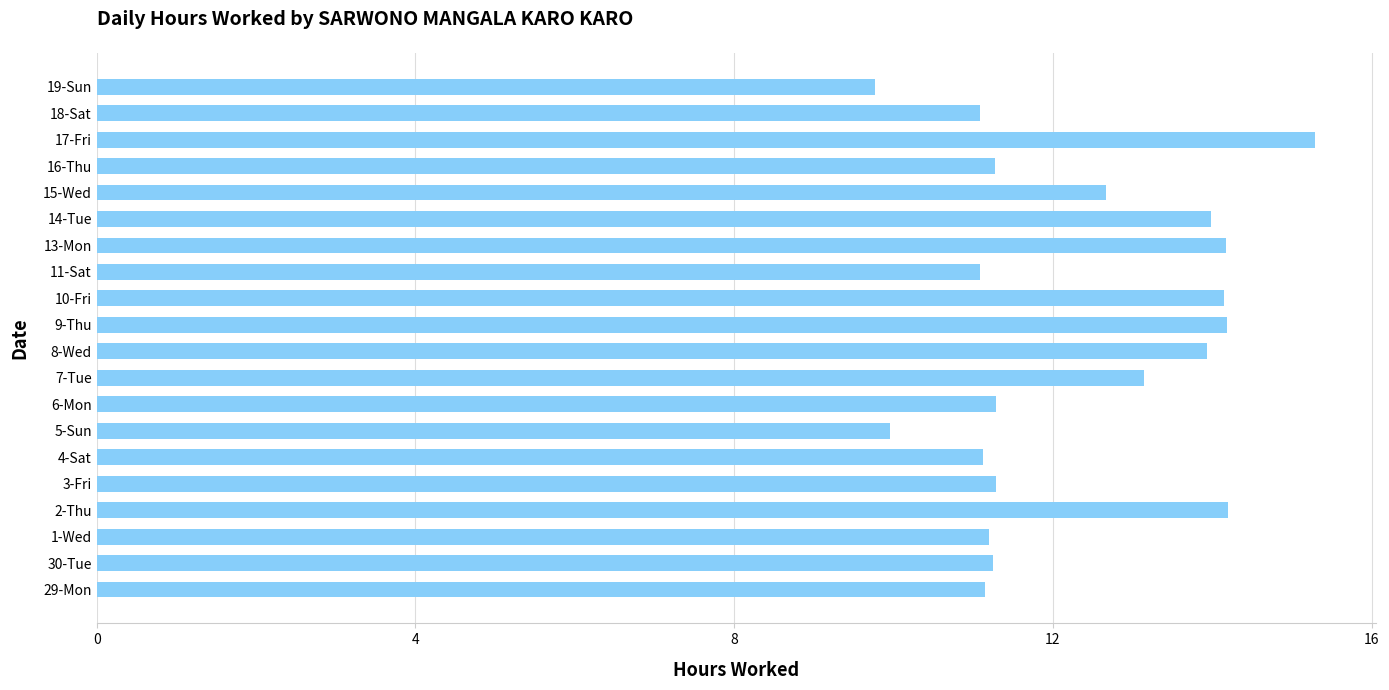

The value at 6-Mon is 11.3. True or false?

True